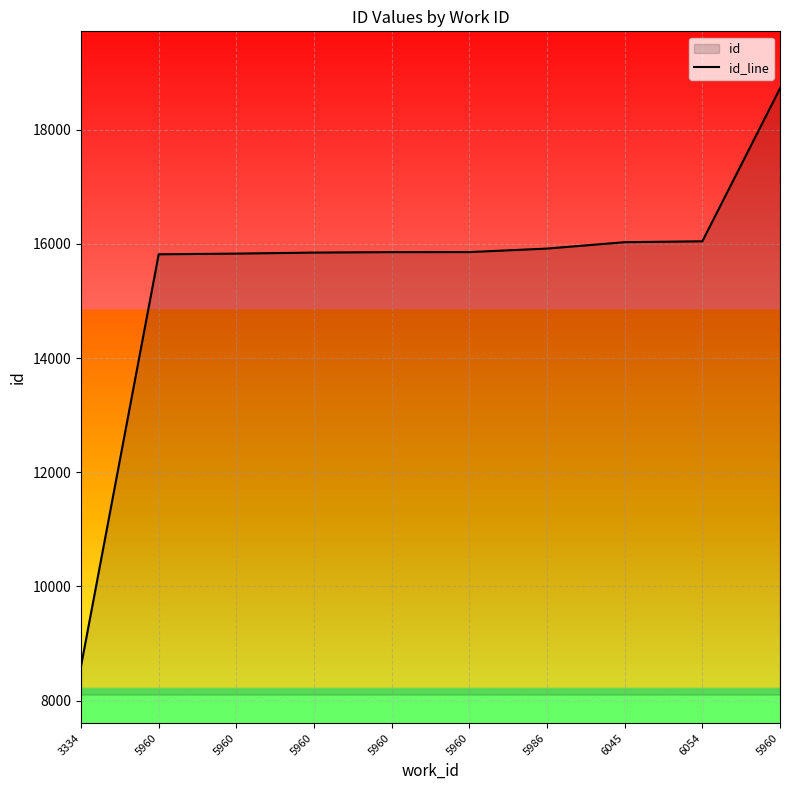

List the labels in order of value, largest first.

5960, 6054, 6045, 5986, 5960, 5960, 5960, 5960, 5960, 3334